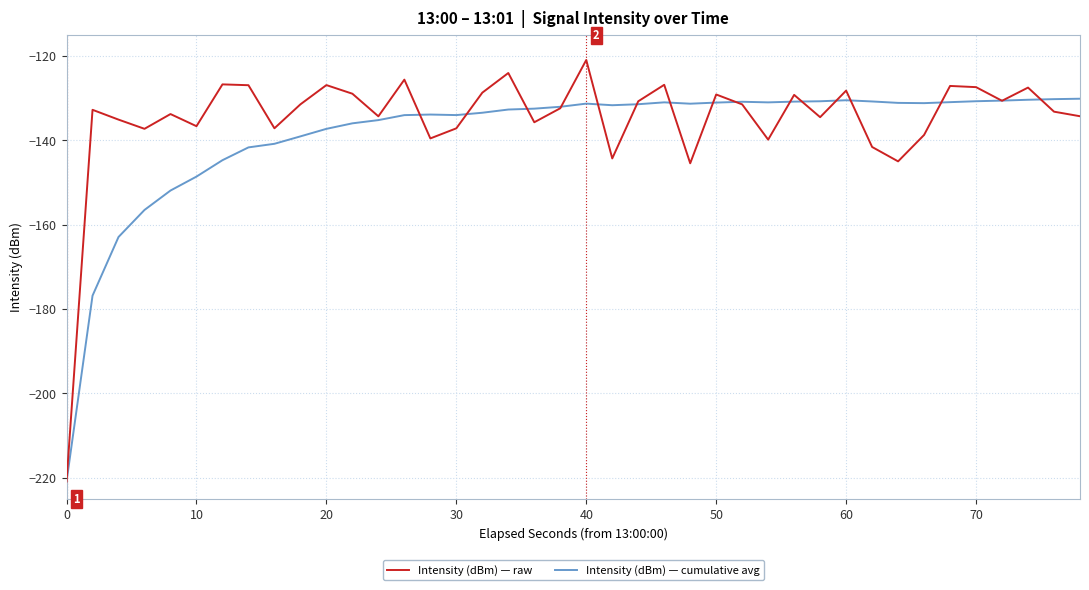

Which series has the largest range (max minus min)?

Intensity (dBm) — raw